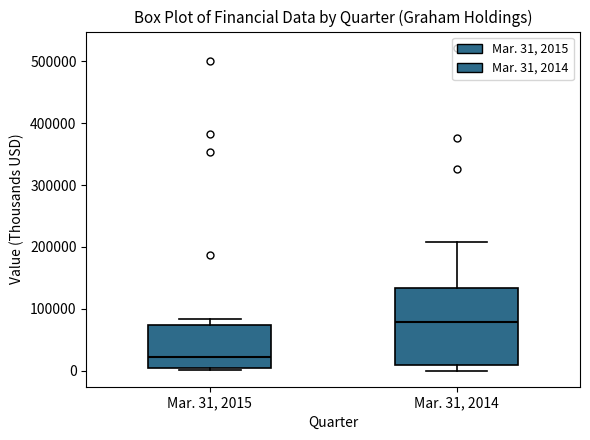

Reading left to right, transcribe this box plot: for each box, give where its median line is, the range the box spans, and where its two whiskers end, as read against the y-axis. The values are not printed on the chart, so give them approximately, as read against the axis.

Mar. 31, 2015: median 20000, box 0 to 70000, whiskers 0 (just below the box's lower edge) to 80000
Mar. 31, 2014: median 80000, box 10000 to 130000, whiskers 0 to 210000